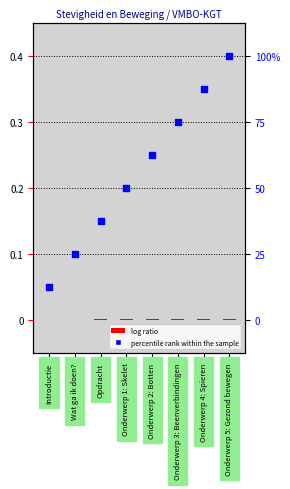

Is the value of log ratio at Onderwerp 4: Spieren greater than the value of percentile rank within the sample at Onderwerp 4: Spieren?

No